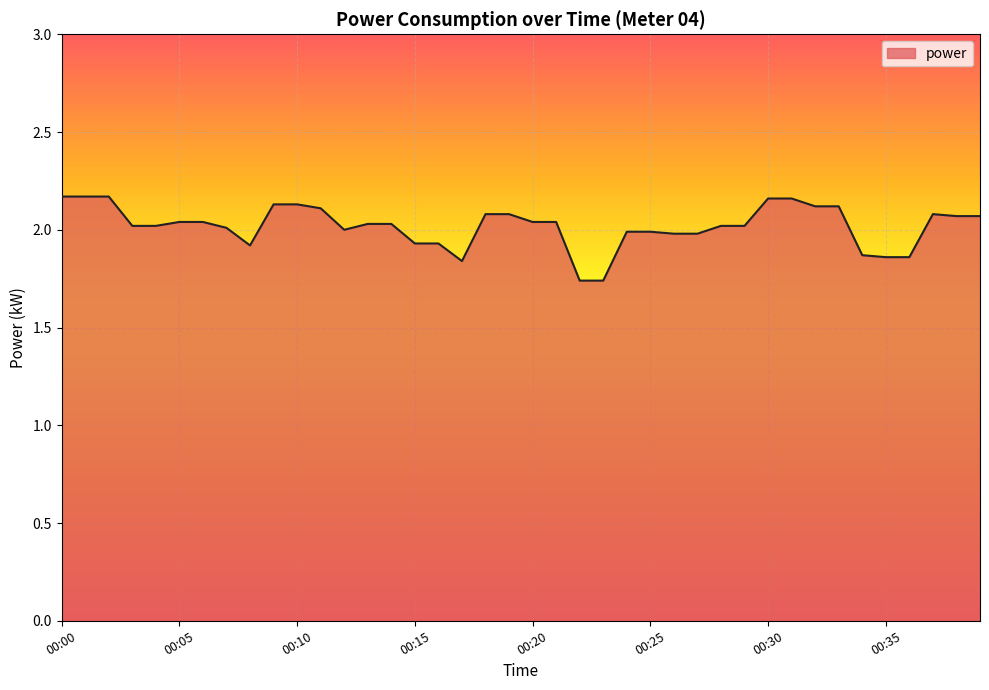

What is the difference between the maximum and minimum values?

0.4